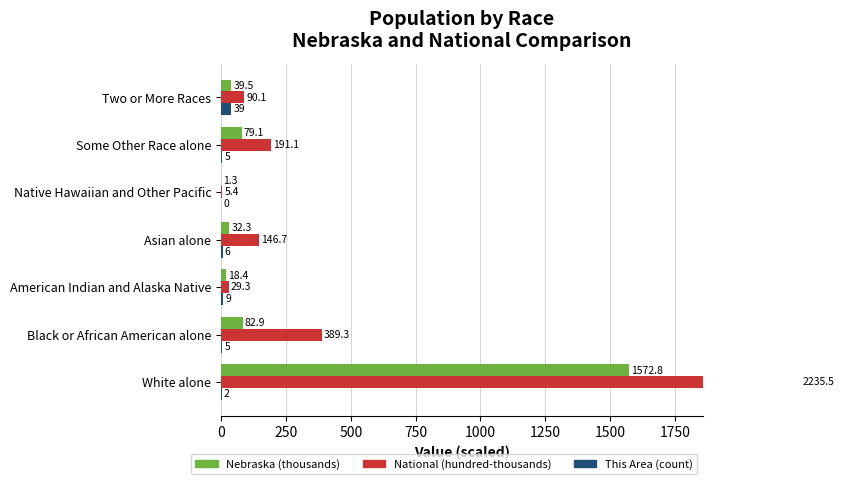

What is the sum of all National (hundred-thousands) values?

3087.5